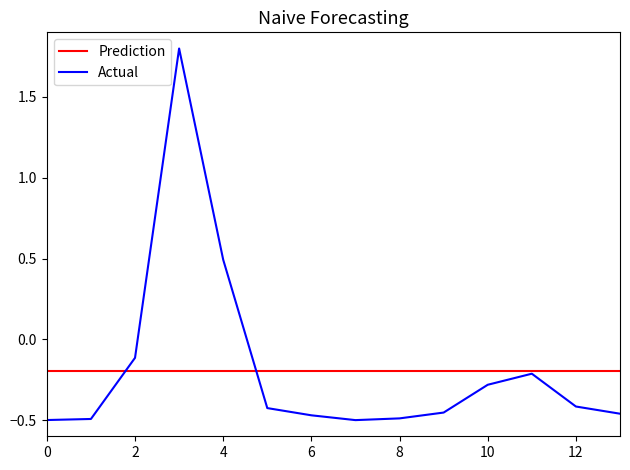

Which series has the largest range (max minus min)?

Actual